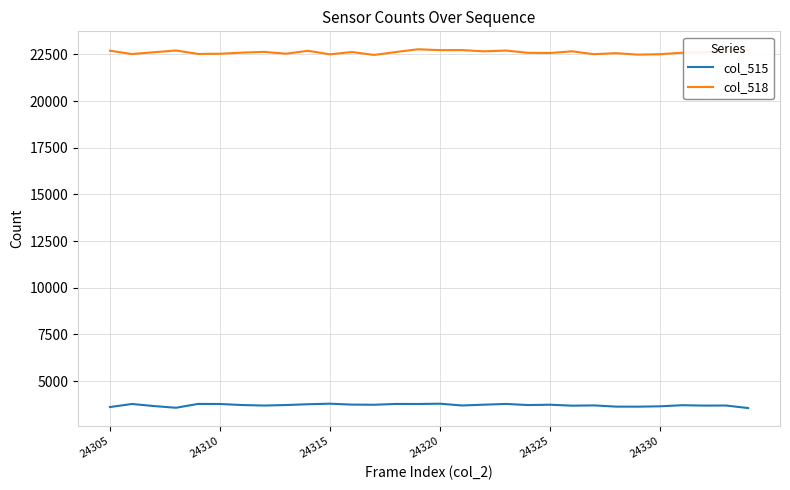

Which series has the largest total across all categories?

col_518